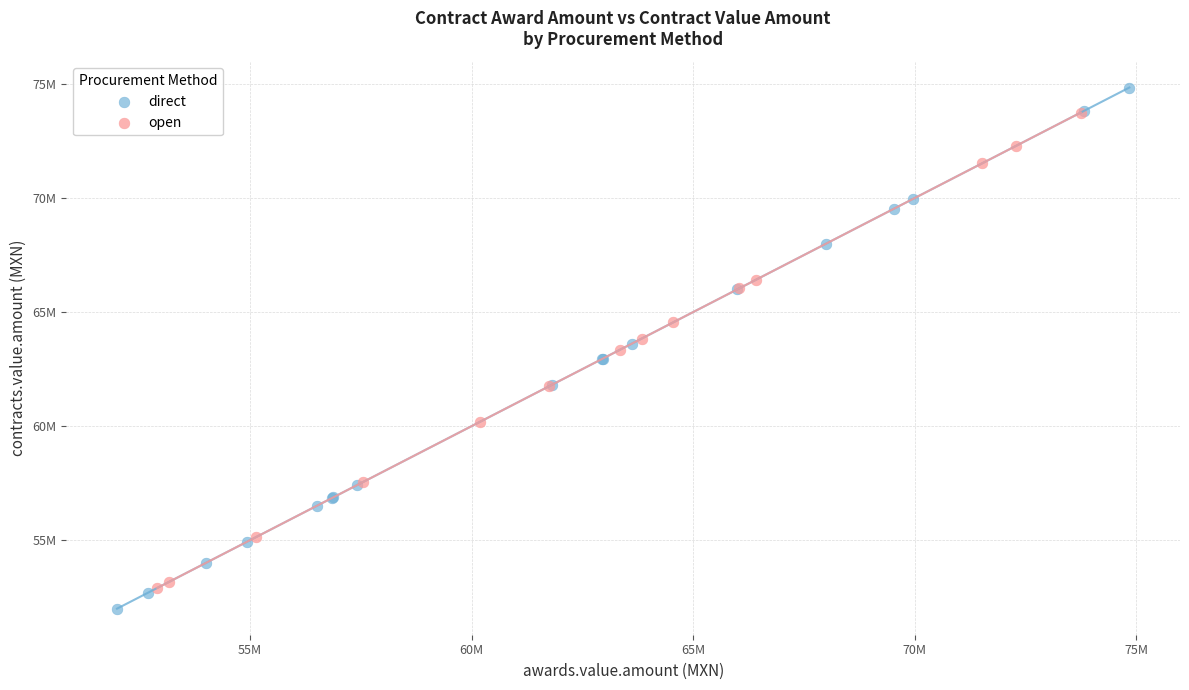

Which series contains the lowest Y value?

direct